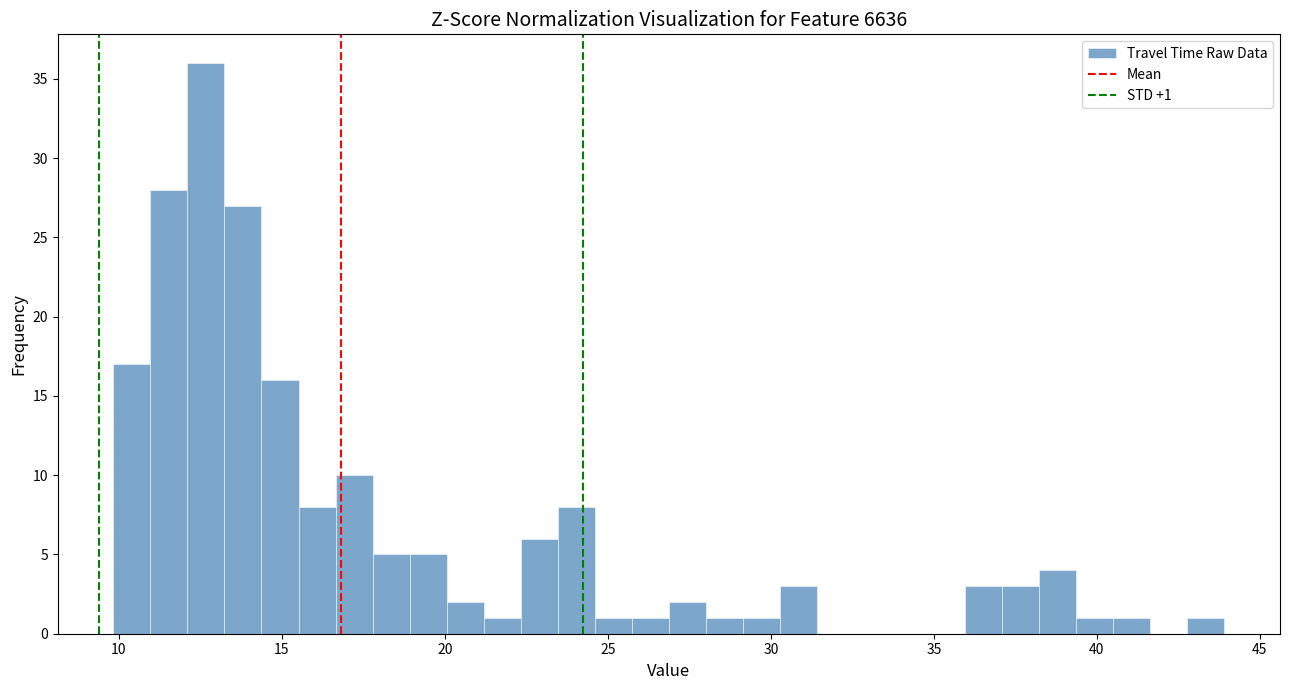

Around what value on the x-axis is the tallest bar? Give the approximate position of its centre, as read against the axis.

12.5